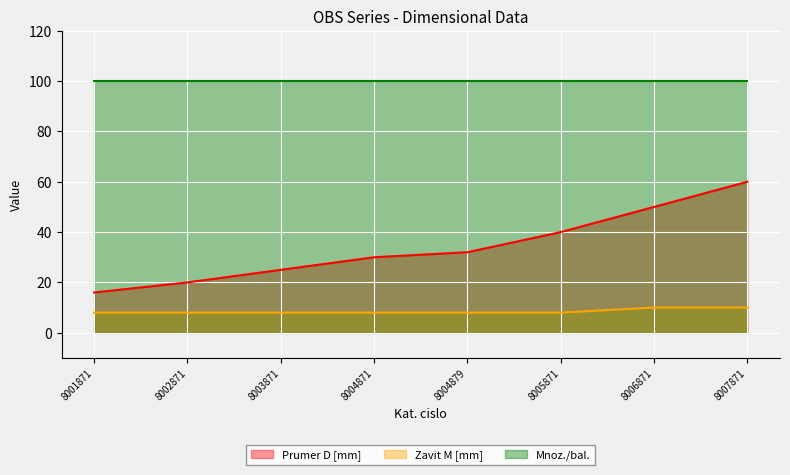

True or false: Zavit M [mm] and Prumer D [mm] intersect in this chart.

False